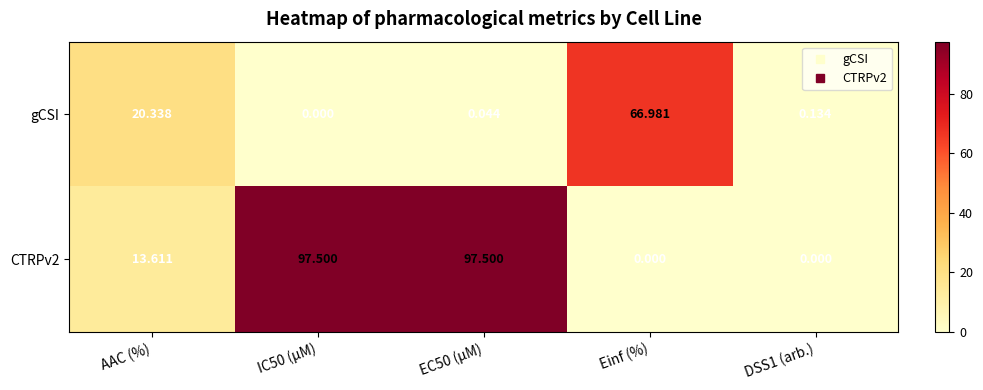

Between IC50 (µM) and EC50 (µM), which series saw the biggest shift?

gCSI